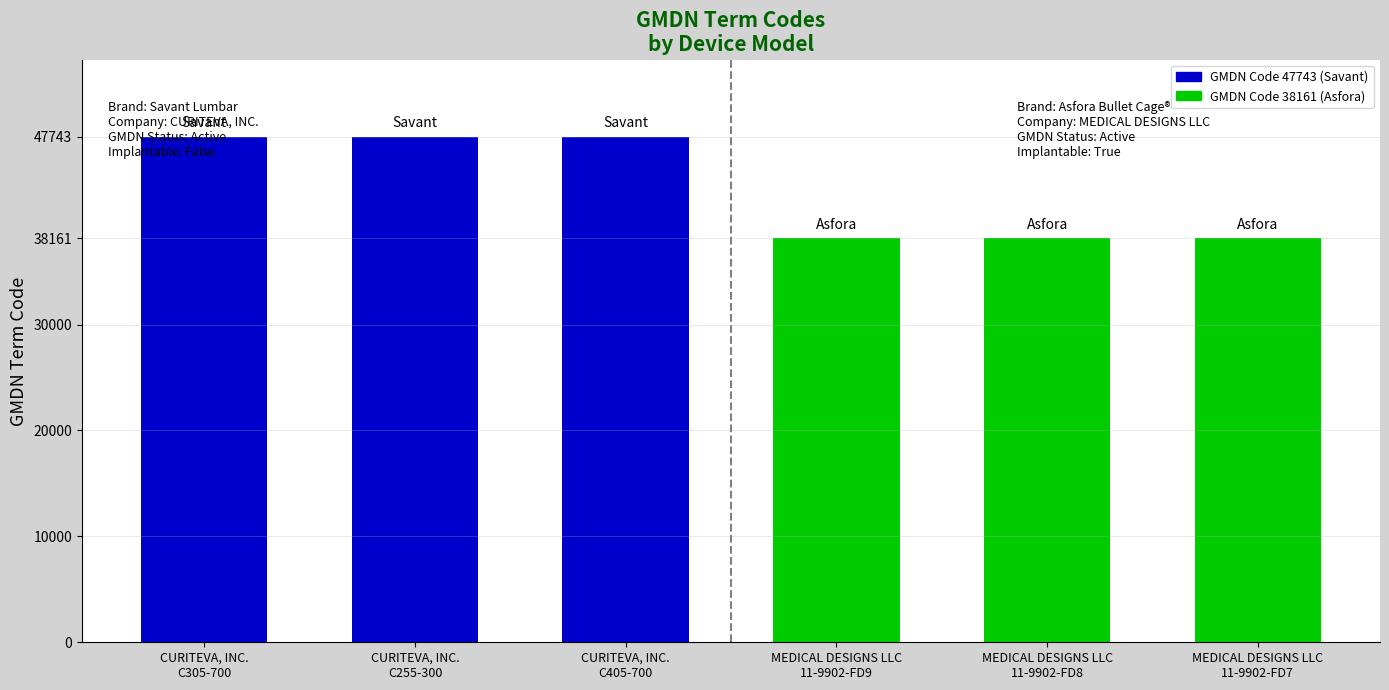

What is the spread (max minus min) of values at MEDICAL DESIGNS LLC
11-9902-FD8?

38161